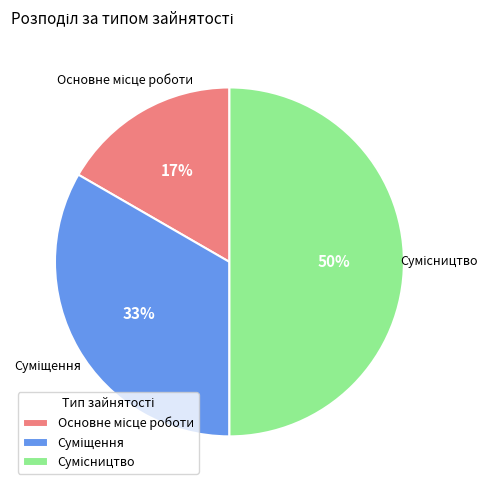

To the nearest percent, what is the difference between the largest and smallest slice percentages?

33%